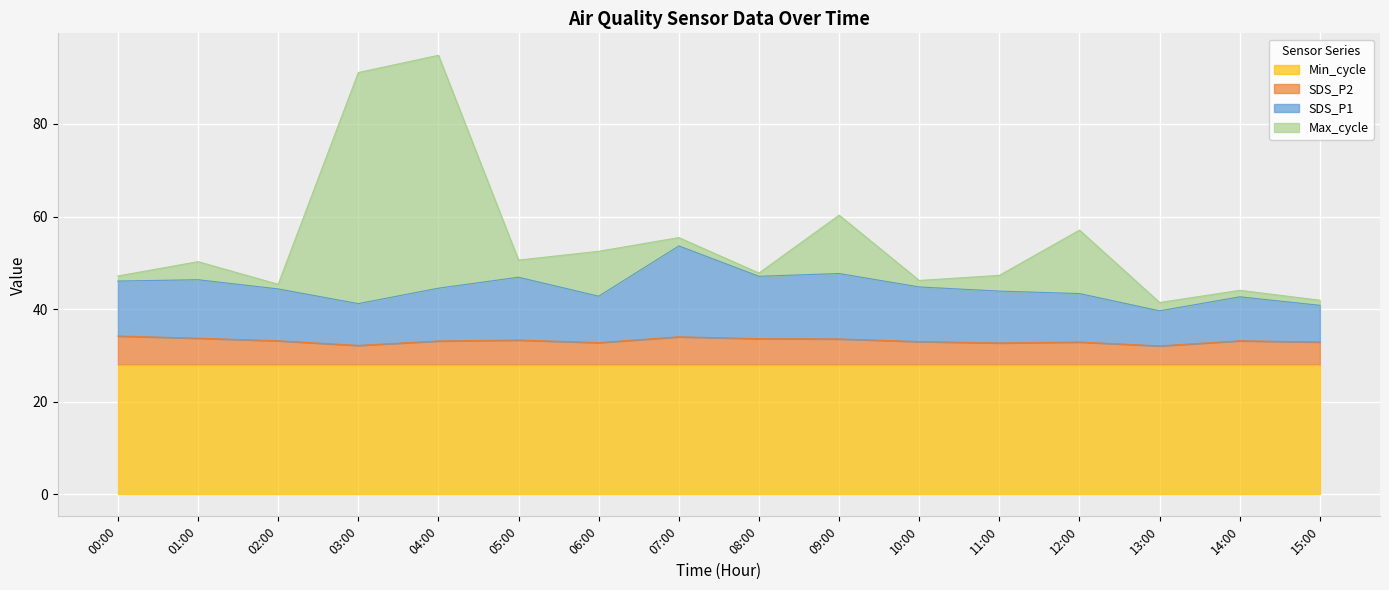

What is the maximum value for SDS_P1?

53.7